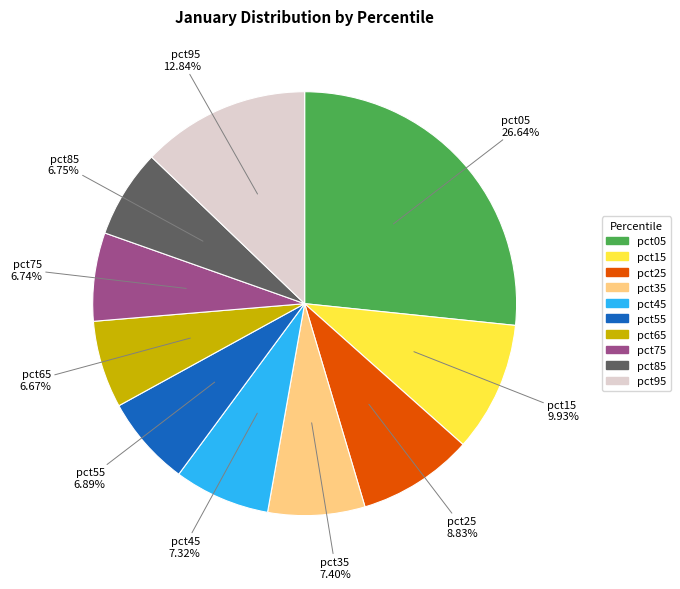

How much of the chart is everything except pct95?

87.2%